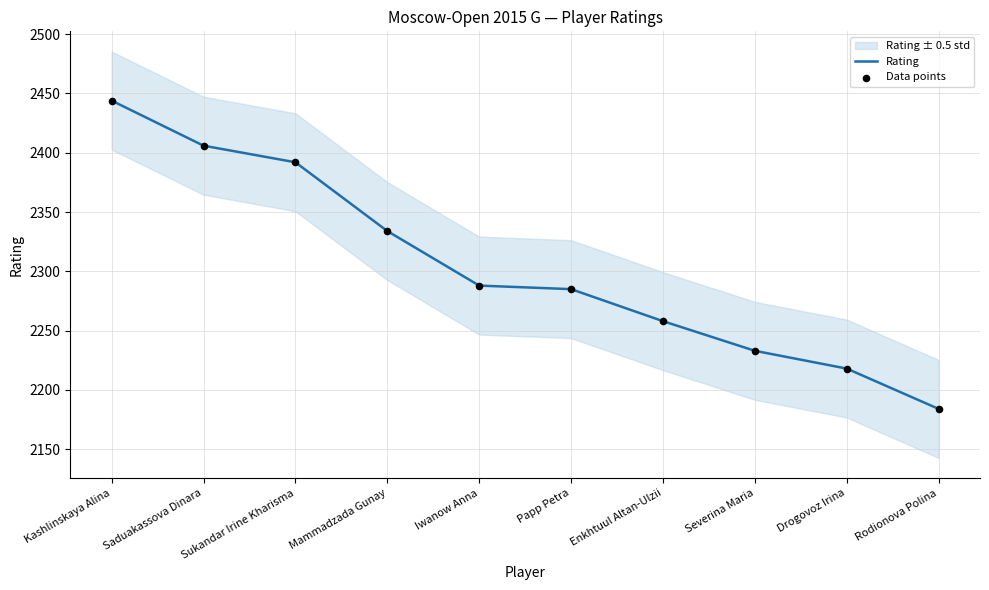

Which series has the largest Y range (max minus min)?

Rating